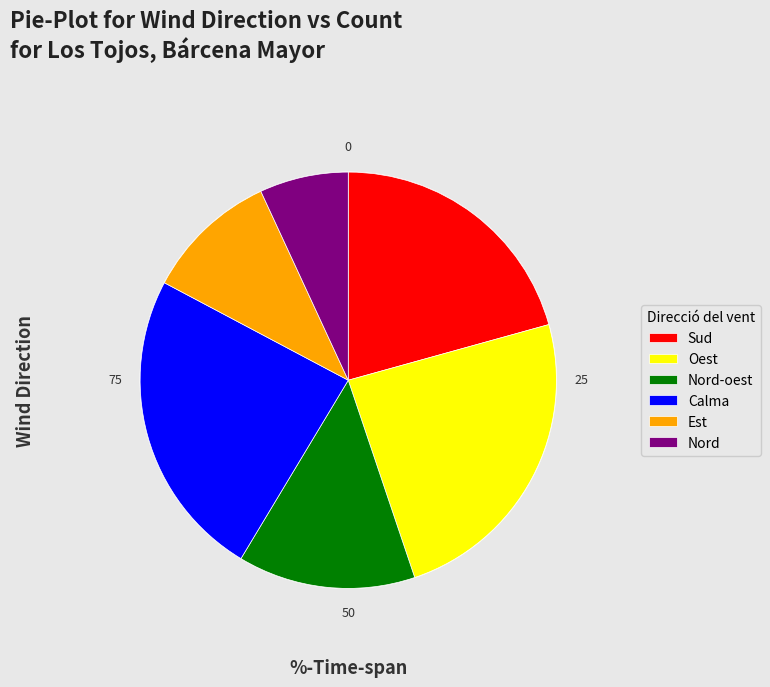

What is the smallest slice in the pie chart?

Nord